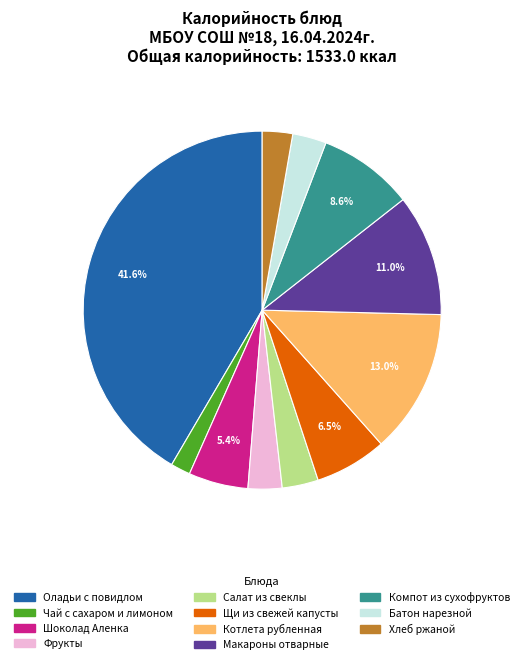

How many slices are in this pie chart?

11